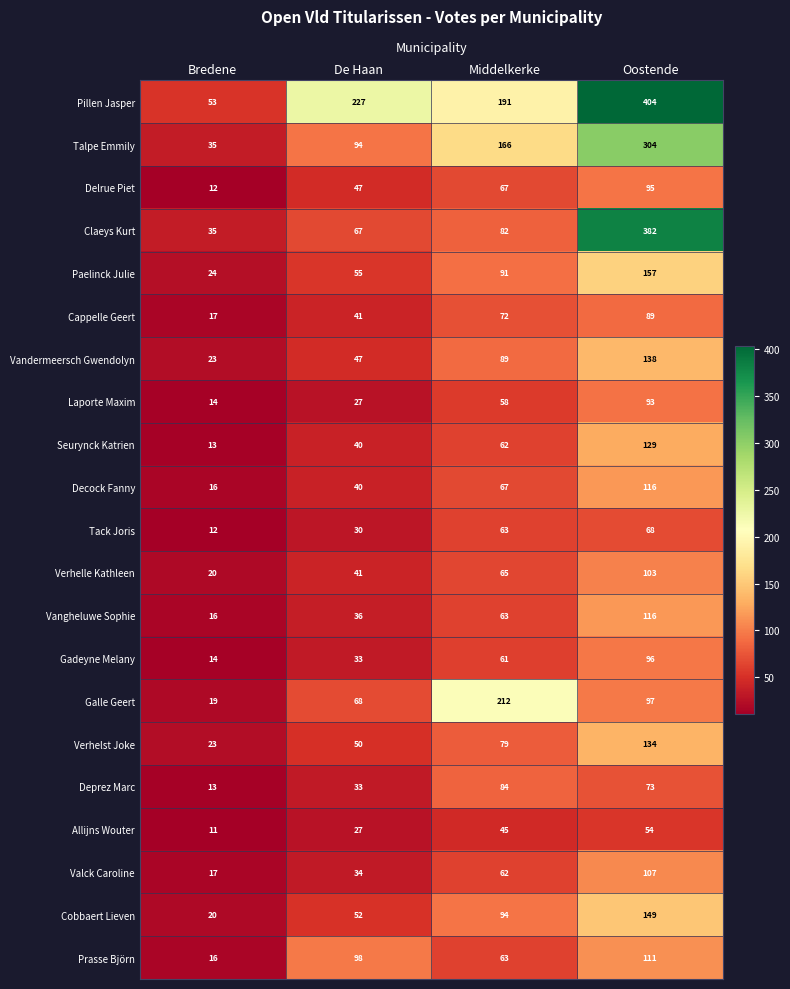

The Galle Geert series shows 167 at Oostende. True or false?

False